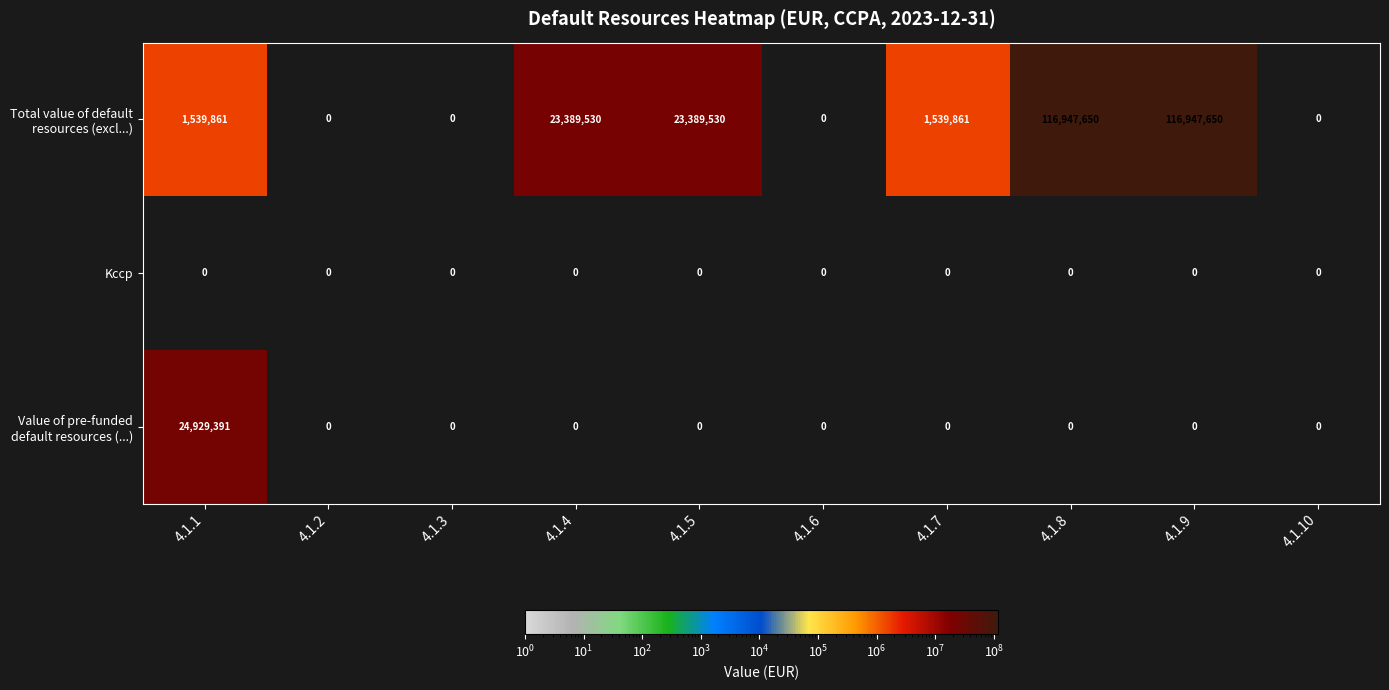

How many distinct data groups are displayed?

3